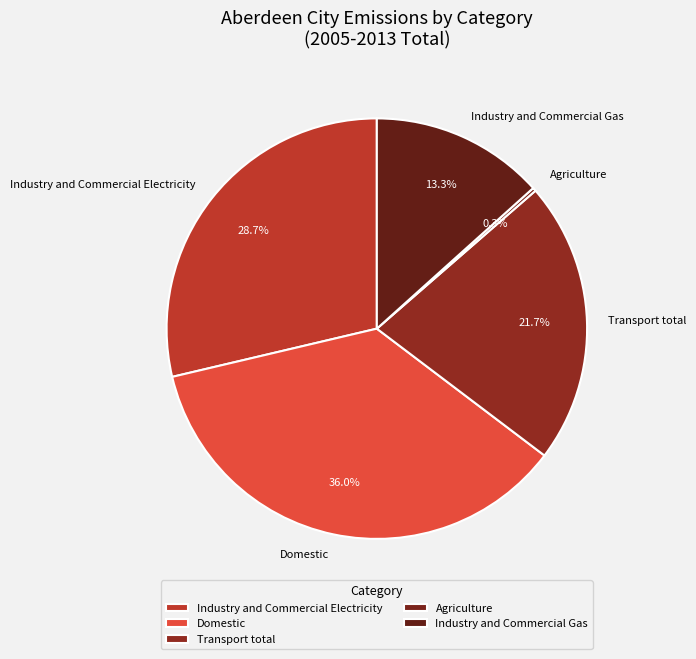

Does Transport total account for over 50% of the chart?

No